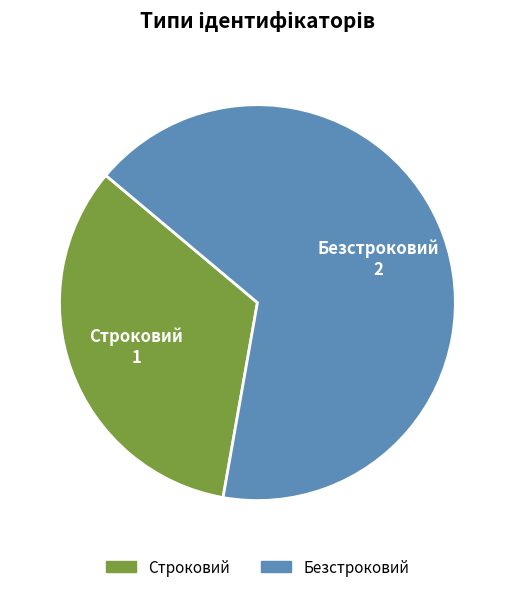

How many slices are in this pie chart?

2